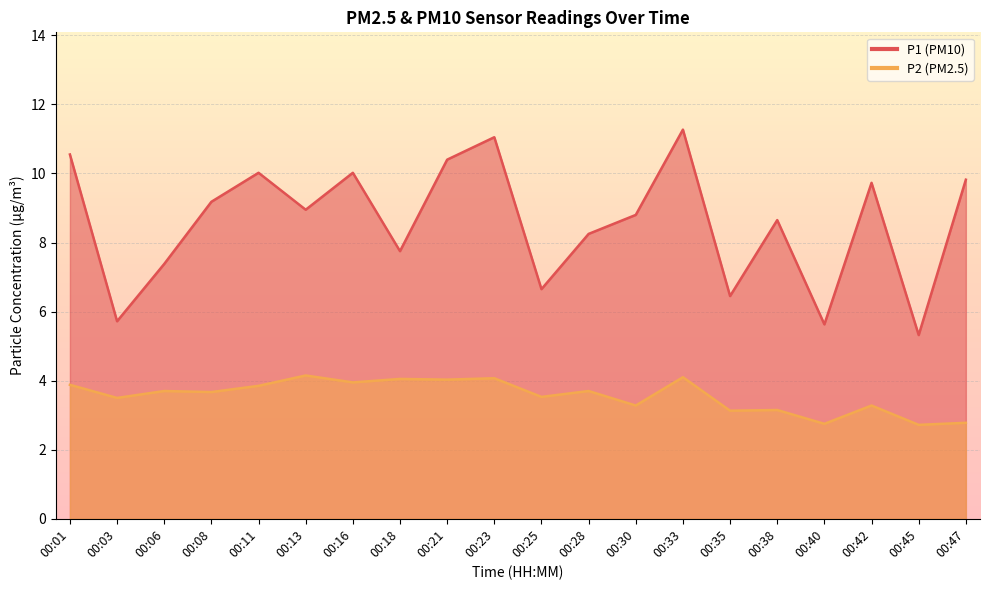

Reading left to right, extract all data points from this chart.

P1: 10.6	5.7	7.4	9.2	10.0	8.9	10.0	7.8	10.4	11.1	6.7	8.2	8.8	11.3	6.5	8.7	5.6	9.7	5.3	9.8
P2: 3.9	3.5	3.7	3.7	3.9	4.2	4.0	4.0	4.0	4.1	3.5	3.7	3.3	4.1	3.1	3.1	2.8	3.3	2.7	2.8